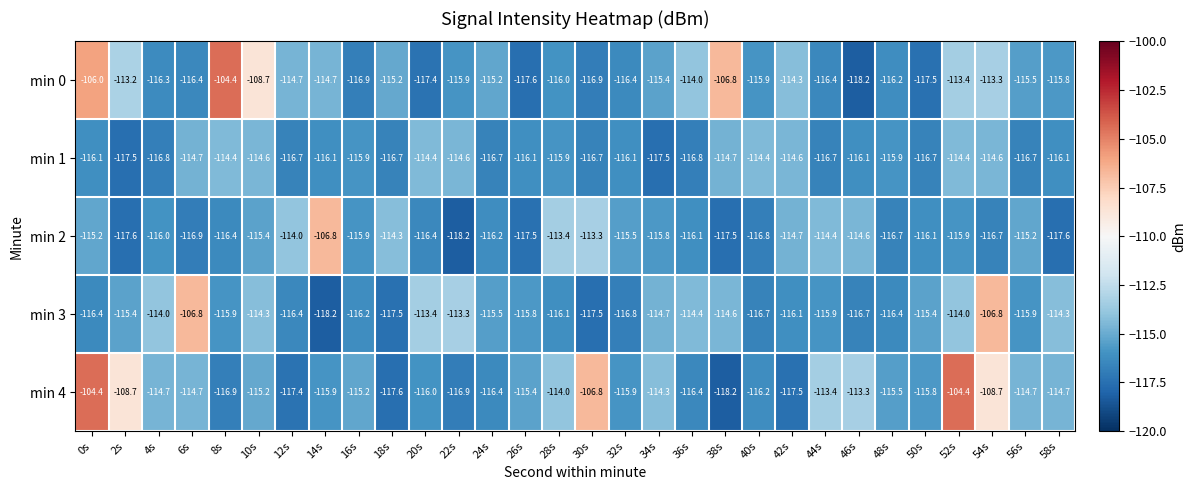

What is the total value across all series at 50s?

-581.5